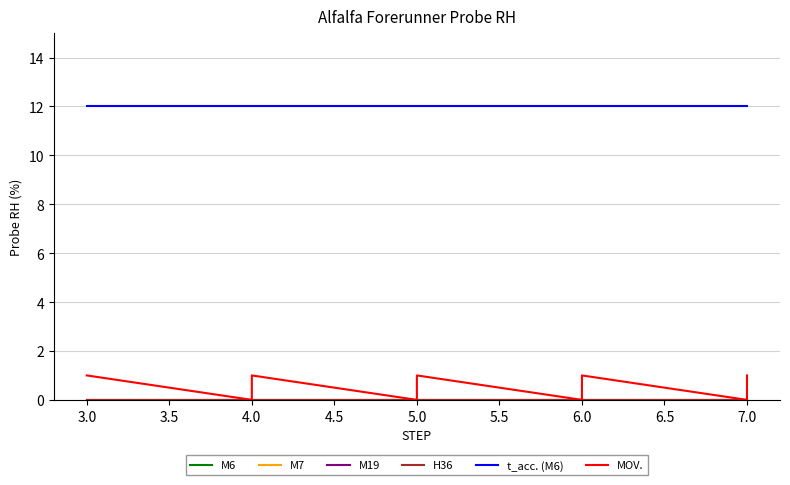

True or false: M19 and t_acc. (M6) cross at least once.

False